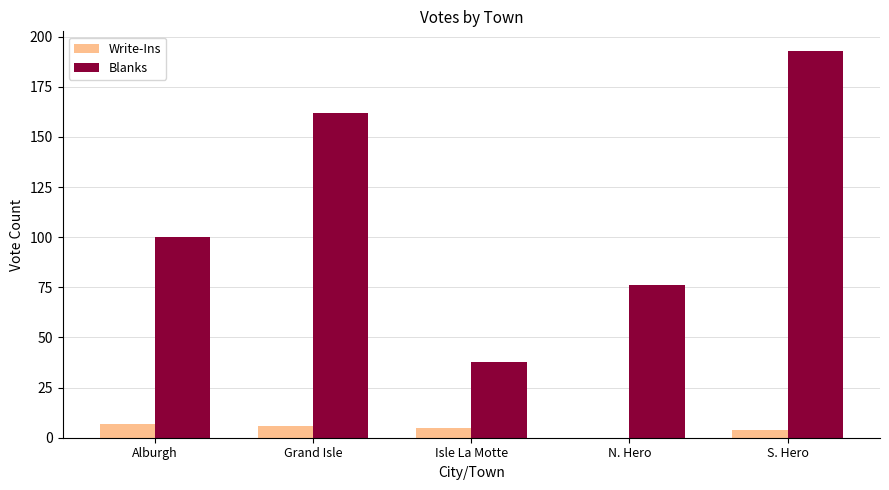

At which category is the sum across all series the highest?

S. Hero